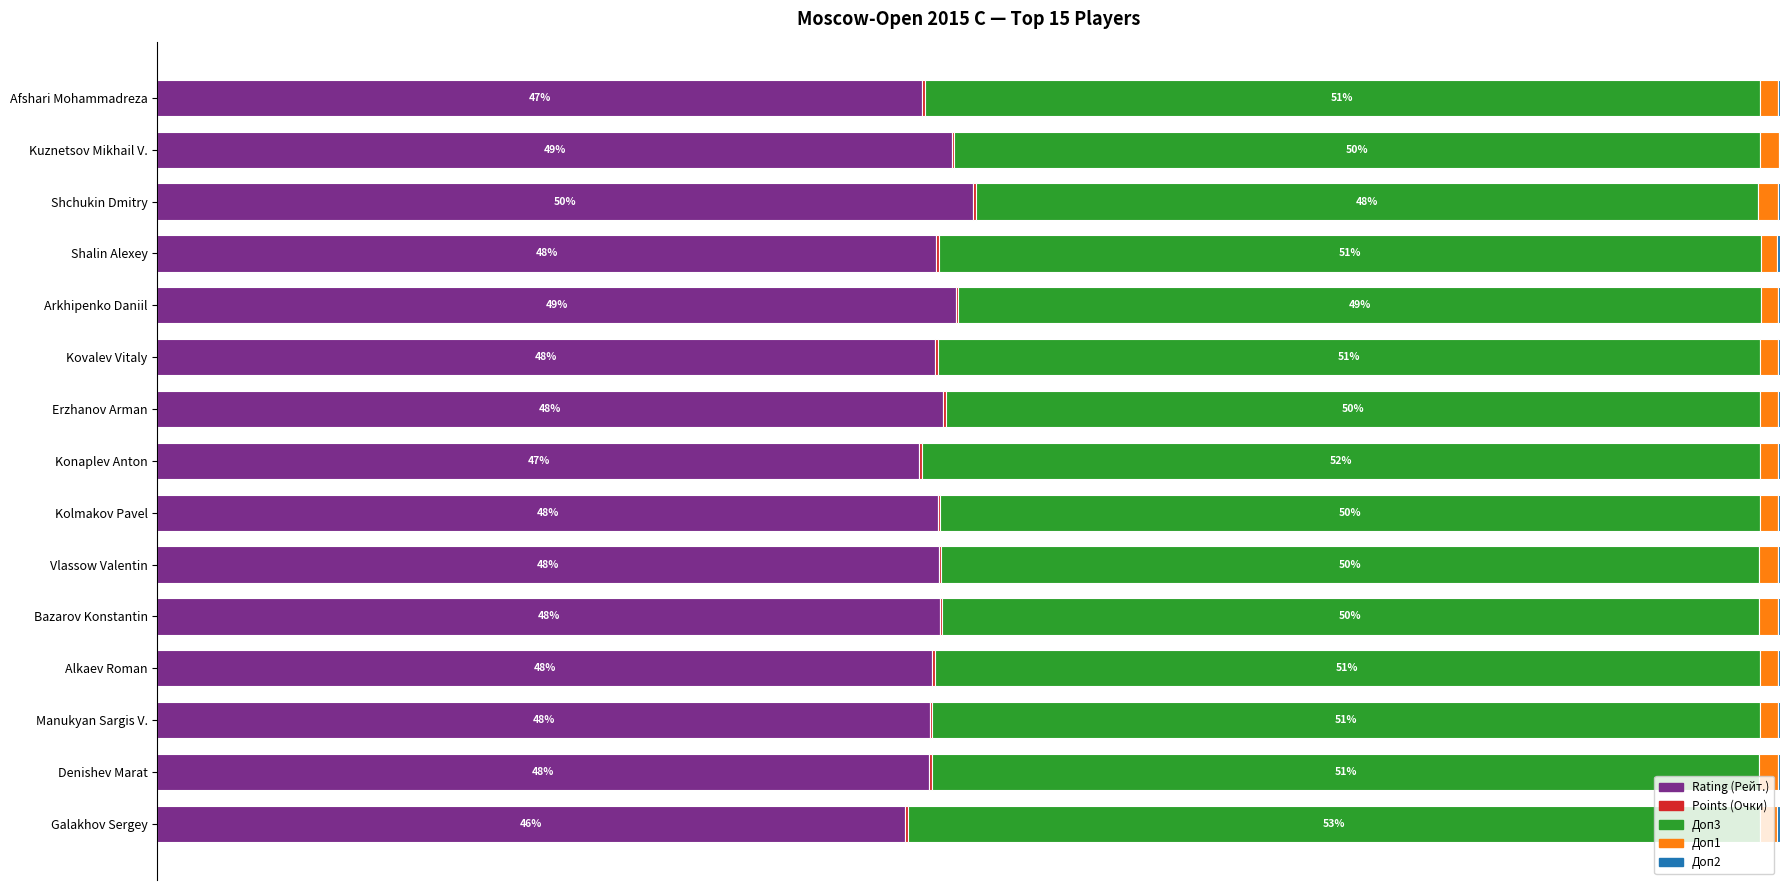

Reading right to left, what are all the values shown in this chart?

Rating (Рейт.): 47.1	49.0	50.3	48.0	49.2	47.9	48.4	47.0	48.1	48.2	48.2	47.7	47.6	47.6	46.1
Points (Очки): 0.1	0.1	0.1	0.2	0.2	0.2	0.2	0.2	0.2	0.1	0.1	0.2	0.2	0.2	0.2
Доп3: 51.5	49.7	48.2	50.7	49.5	50.7	50.2	51.7	50.5	50.4	50.4	50.9	51.0	51.0	52.5
Доп1: 1.1	1.1	1.2	1.0	1.0	1.1	1.1	1.1	1.1	1.2	1.2	1.1	1.1	1.1	1.1
Доп2: 0.1	0.1	0.1	0.2	0.1	0.1	0.1	0.1	0.1	0.1	0.1	0.1	0.1	0.1	0.2